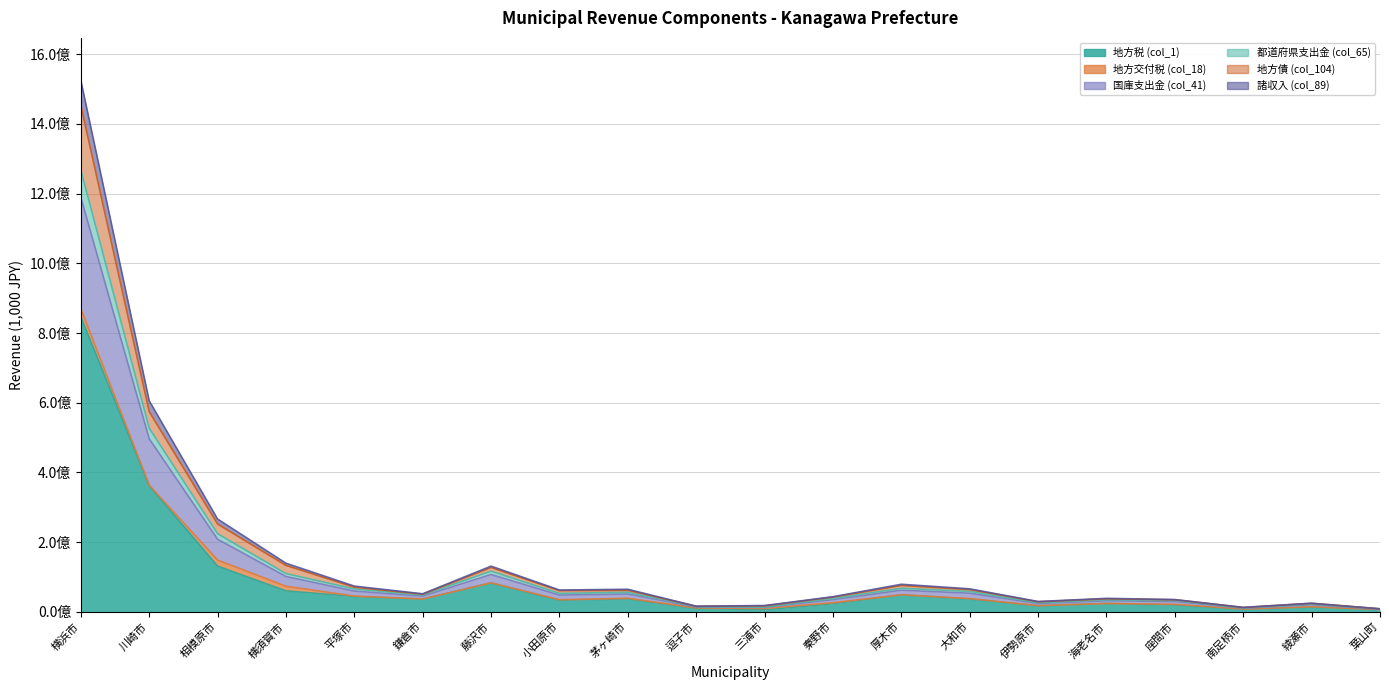

True or false: 諸収入 (col_89) and 都道府県支出金 (col_65) intersect in this chart.

False